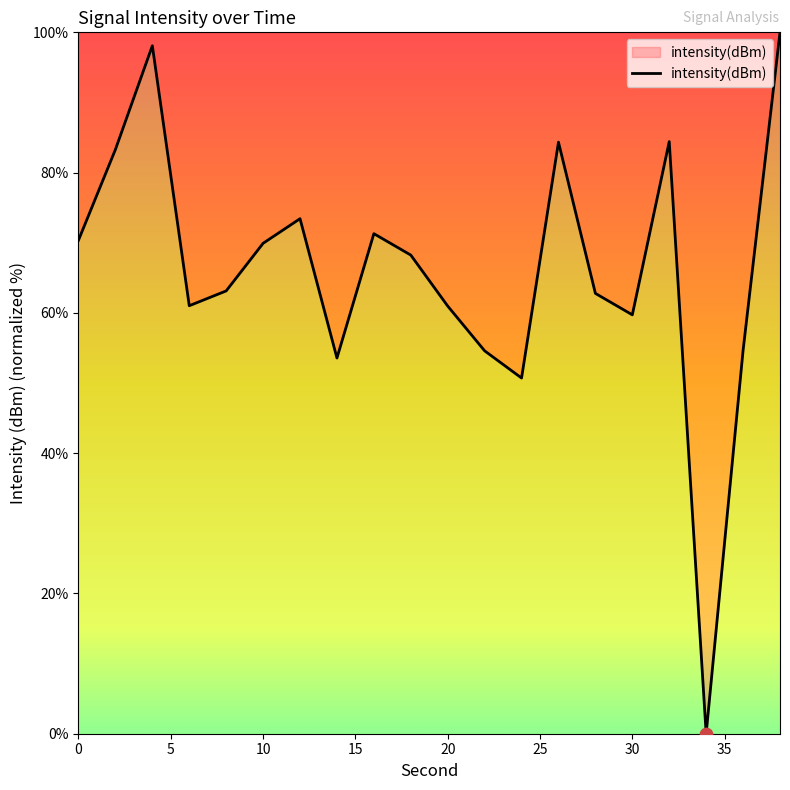

What is the difference between the maximum and minimum values?

100.0